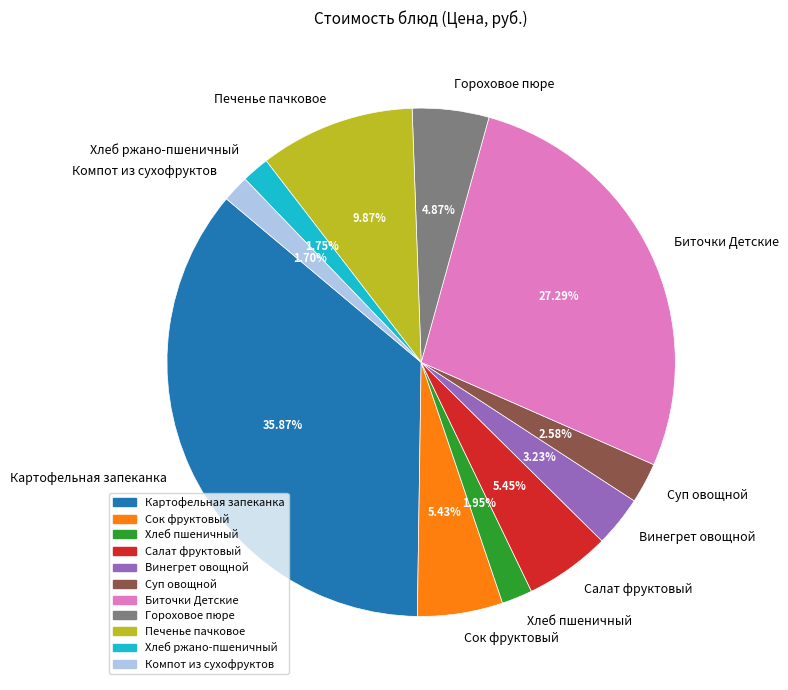

How many segments does this pie chart have?

11